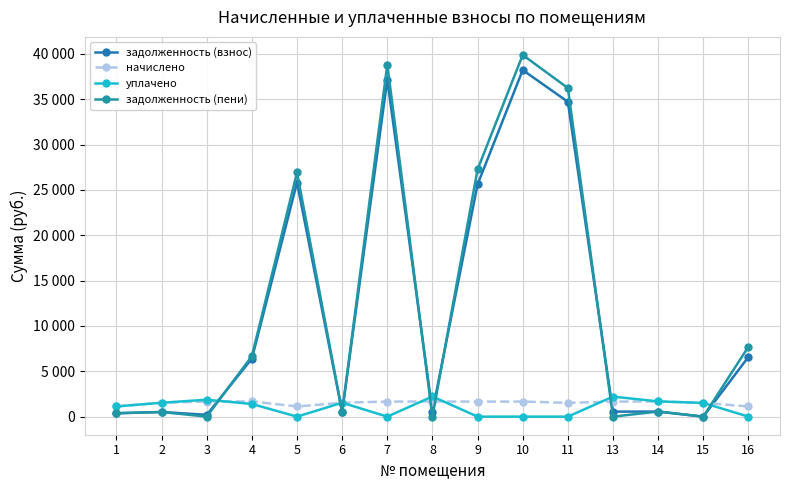

Reading left to right, list all the values displayed in this chart.

задолженность (взнос): 375.1	510.8	202.0	6394.5	25819.7	510.8	37171.3	556.0	25608.4	38223.3	34719.8	552.3	559.7	0.0	6580.0
начислено: 1125.5	1532.4	1664.4	1675.3	1121.8	1532.4	1660.7	1668.0	1657.0	1660.7	1521.4	1657.0	1679.0	1514.1	1129.1
уплачено: 1125.5	1532.4	1866.4	1396.5	0.0	1532.4	0.0	2224.0	0.0	0.0	0.0	2209.4	1679.0	1514.1	0.0
задолженность (пени): 375.1	510.8	0.0	6673.3	26941.4	510.8	38832.1	0.0	27265.4	39884.0	36241.2	0.0	559.7	0.0	7709.1